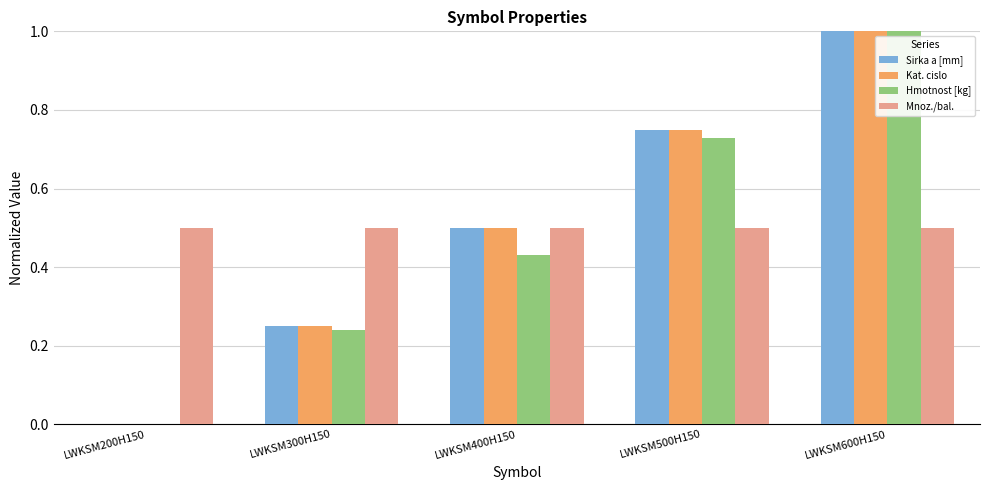

Between LWKSM400H150 and LWKSM500H150, which series saw the biggest shift?

Hmotnost [kg]